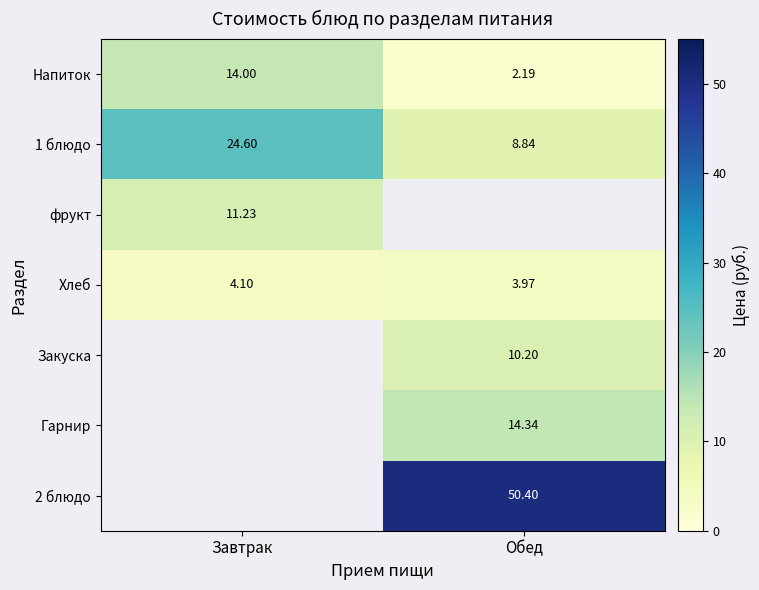

The value of Гарнир at Обед is 5.0. True or false?

False